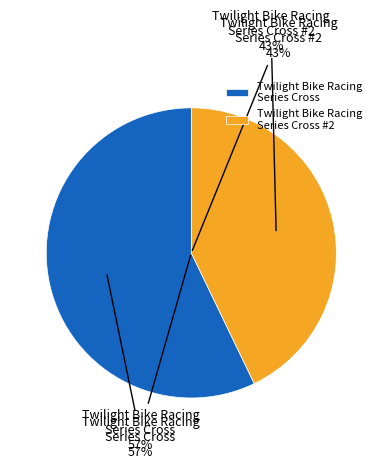

To the nearest percent, what is the difference between the largest and smallest slice percentages?

14%